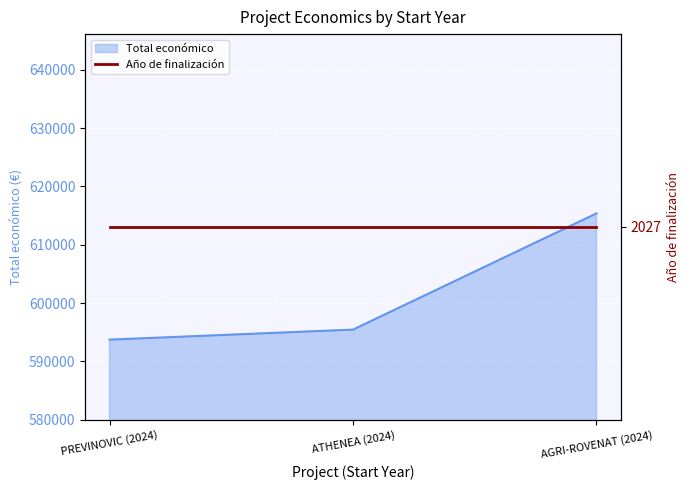

What is the difference between the maximum and minimum values?

21660